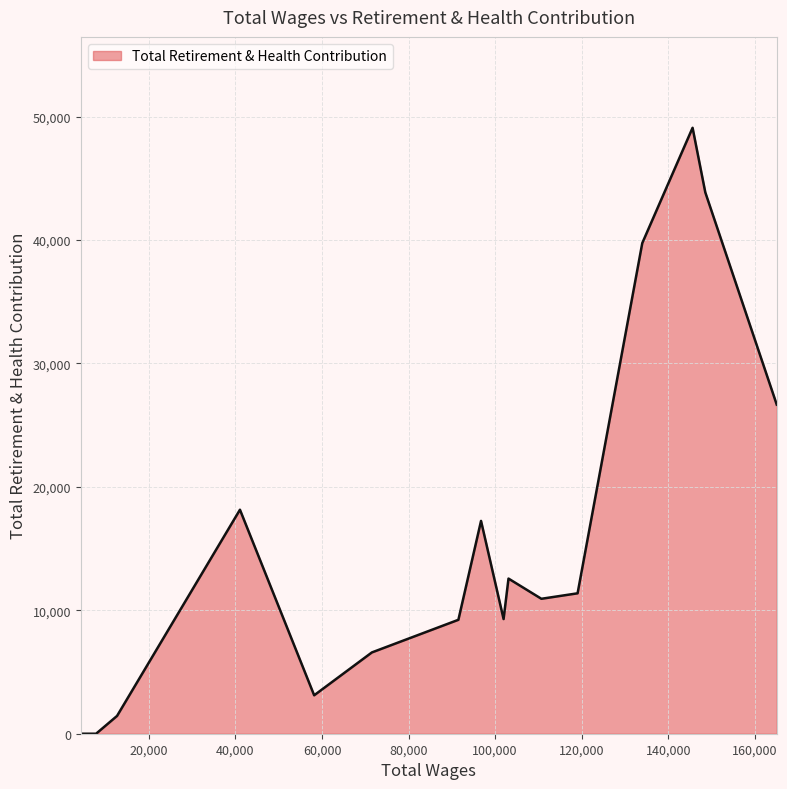

Is this an area chart (filled region under the line)?

Yes